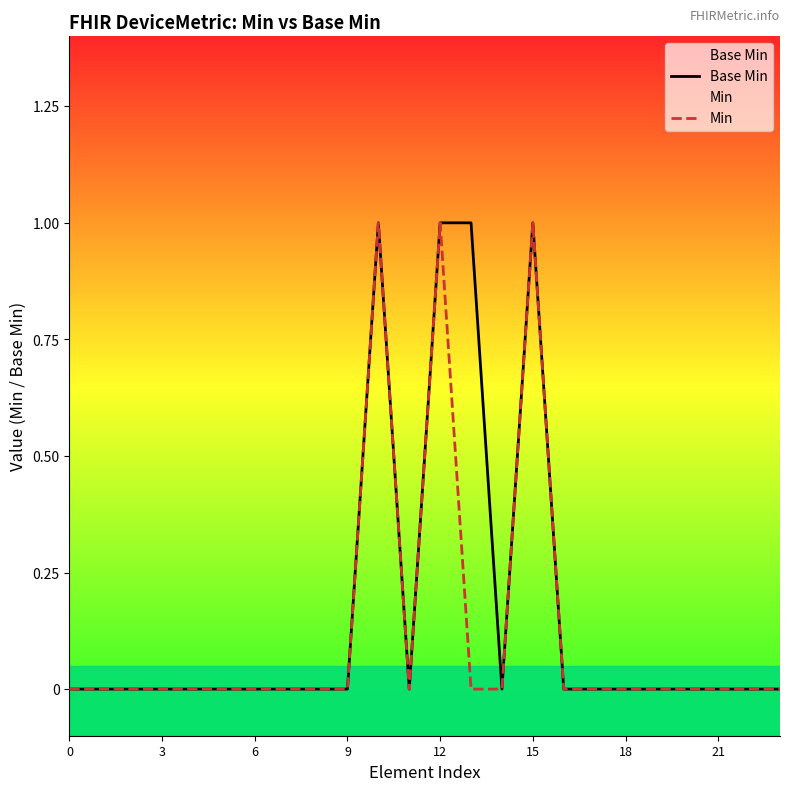

At how many categories does at least one series exceed 0?

4